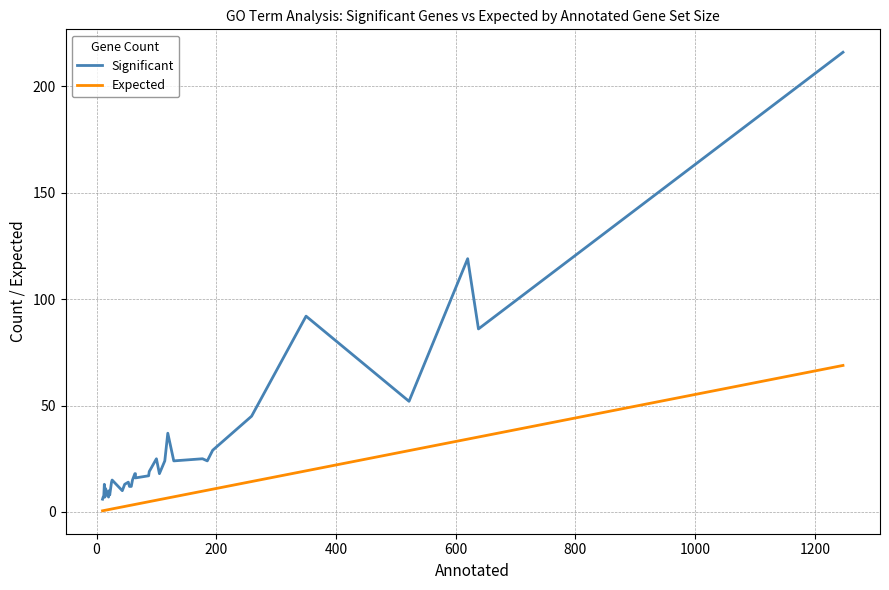

Reading right to left, transcribe all the data shown in this chart.

Significant: 216.0	86.0	119.0	52.0	92.0	45.0	29.0	24.0	25.0	24.0	37.0	24.0	18.0	25.0	19.0	17.0	16.0	18.0	18.0	15.0	12.0	12.0	14.0	13.0	10.0	15.0	14.0	8.0	8.0	10.0	7.0	7.0	11.0	7.0	13.0	7.0	7.0	7.0	6.0
Expected: 68.8	35.2	34.2	28.8	19.3	14.3	10.7	10.2	9.8	7.1	6.6	6.3	5.8	5.5	4.9	4.8	3.6	3.6	3.5	3.3	3.2	3.0	2.9	2.6	2.4	1.4	1.4	1.2	1.2	1.2	1.1	1.1	0.8	0.8	0.7	0.7	0.7	0.6	0.6